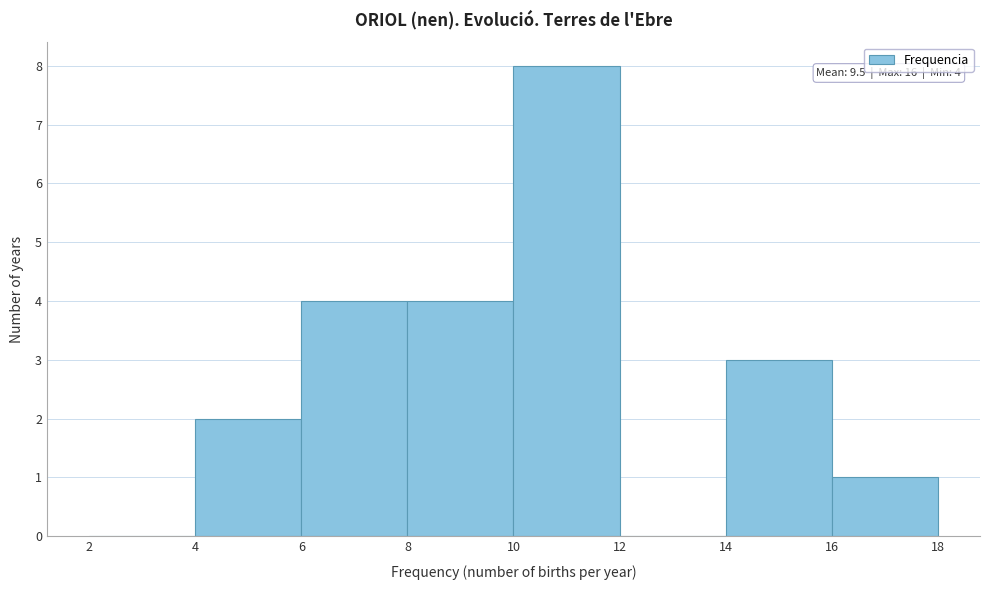

Over which range of the x-axis is the bar tallest?

10 to 12